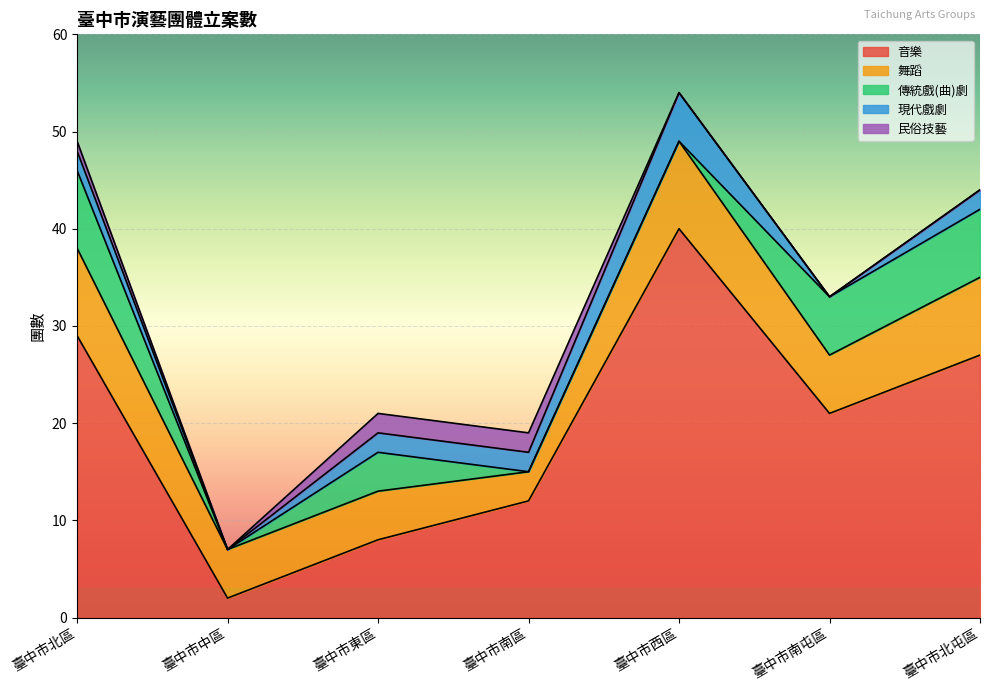

Reading right to left, list all the values displayed in this chart.

音樂: 臺中市北屯區=27	臺中市南屯區=21	臺中市西區=40	臺中市南區=12	臺中市東區=8	臺中市中區=2	臺中市北區=29
舞蹈: 臺中市北屯區=8	臺中市南屯區=6	臺中市西區=9	臺中市南區=3	臺中市東區=5	臺中市中區=5	臺中市北區=9
傳統戲(曲)劇: 臺中市北屯區=7	臺中市南屯區=6	臺中市西區=0	臺中市南區=0	臺中市東區=4	臺中市中區=0	臺中市北區=8
現代戲劇: 臺中市北屯區=2	臺中市南屯區=0	臺中市西區=5	臺中市南區=2	臺中市東區=2	臺中市中區=0	臺中市北區=2
民俗技藝: 臺中市北屯區=0	臺中市南屯區=0	臺中市西區=0	臺中市南區=2	臺中市東區=2	臺中市中區=0	臺中市北區=1